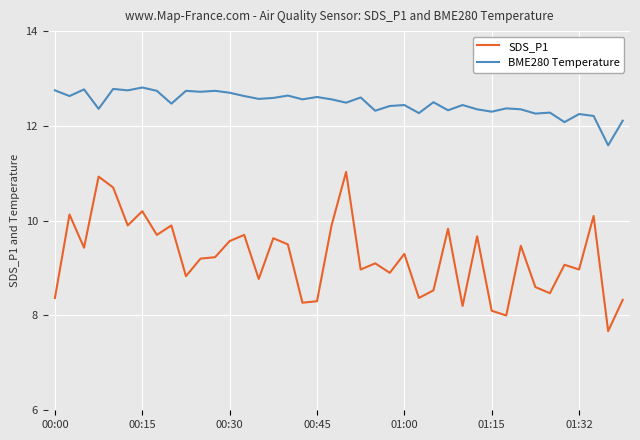

How many lines are shown in the chart?

2